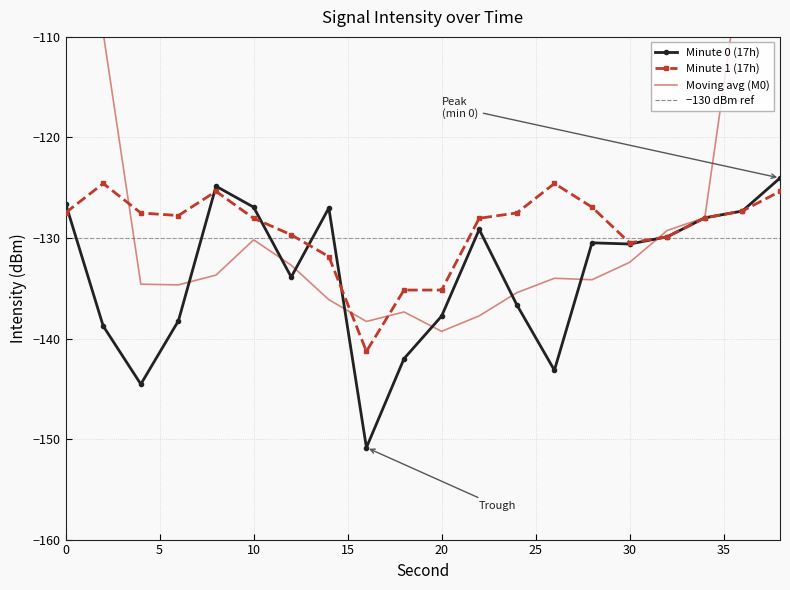

Is this an area chart (filled region under the line)?

No